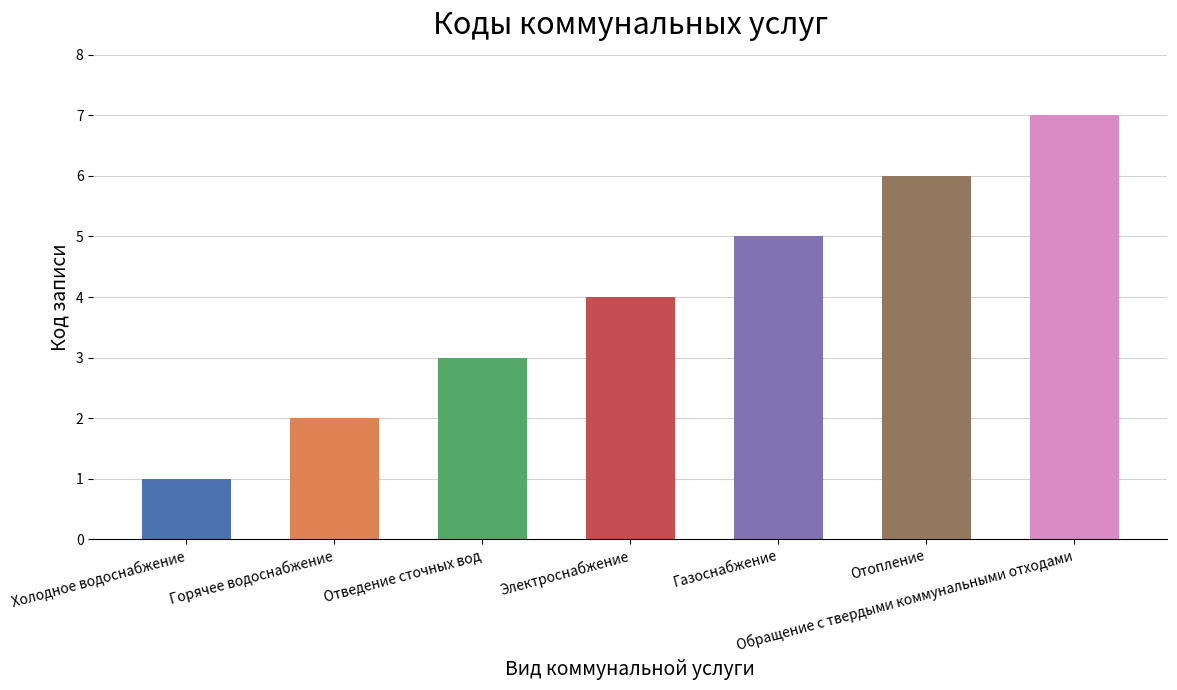

What is the difference between the maximum and minimum values?

6